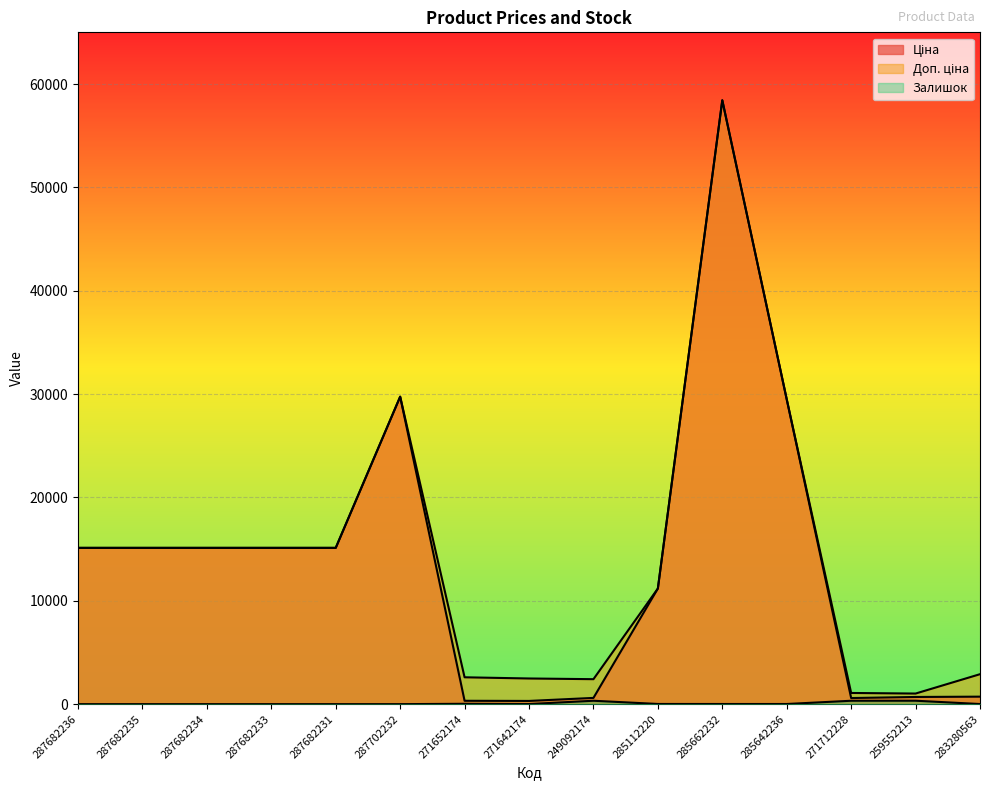

True or false: Доп. ціна has a value of 2897.8 at 283280563.

True